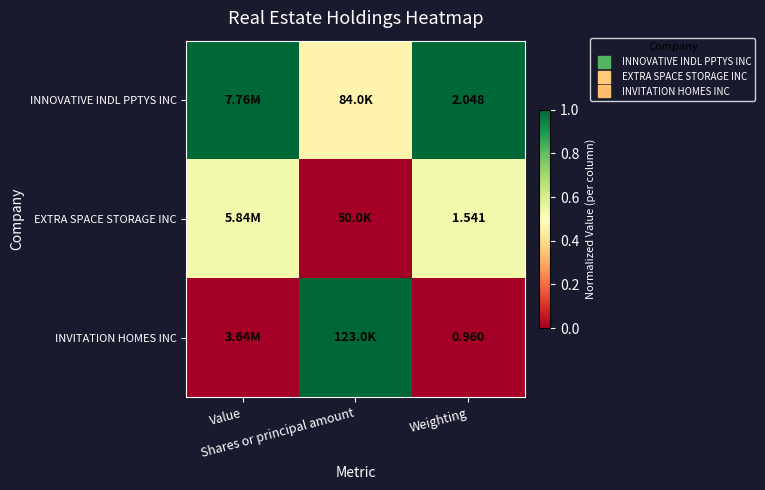

At how many categories does at least one series exceed 0?

3